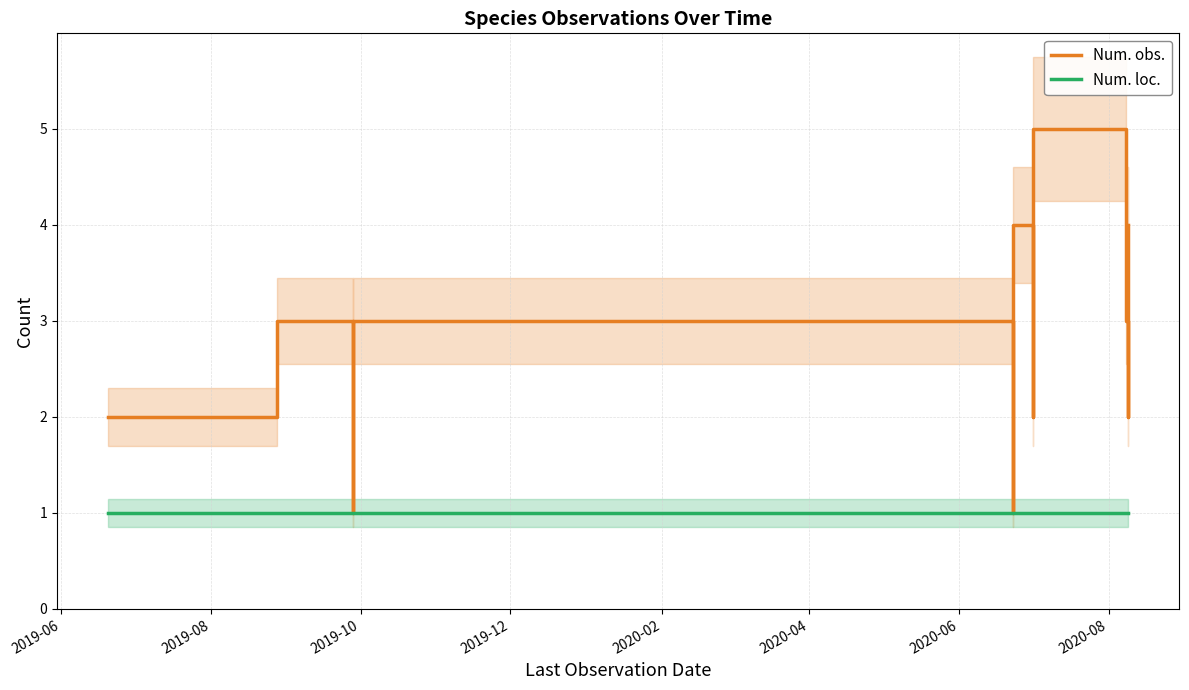

Is it true that Num. loc. equals 0 at 2019-10?

False